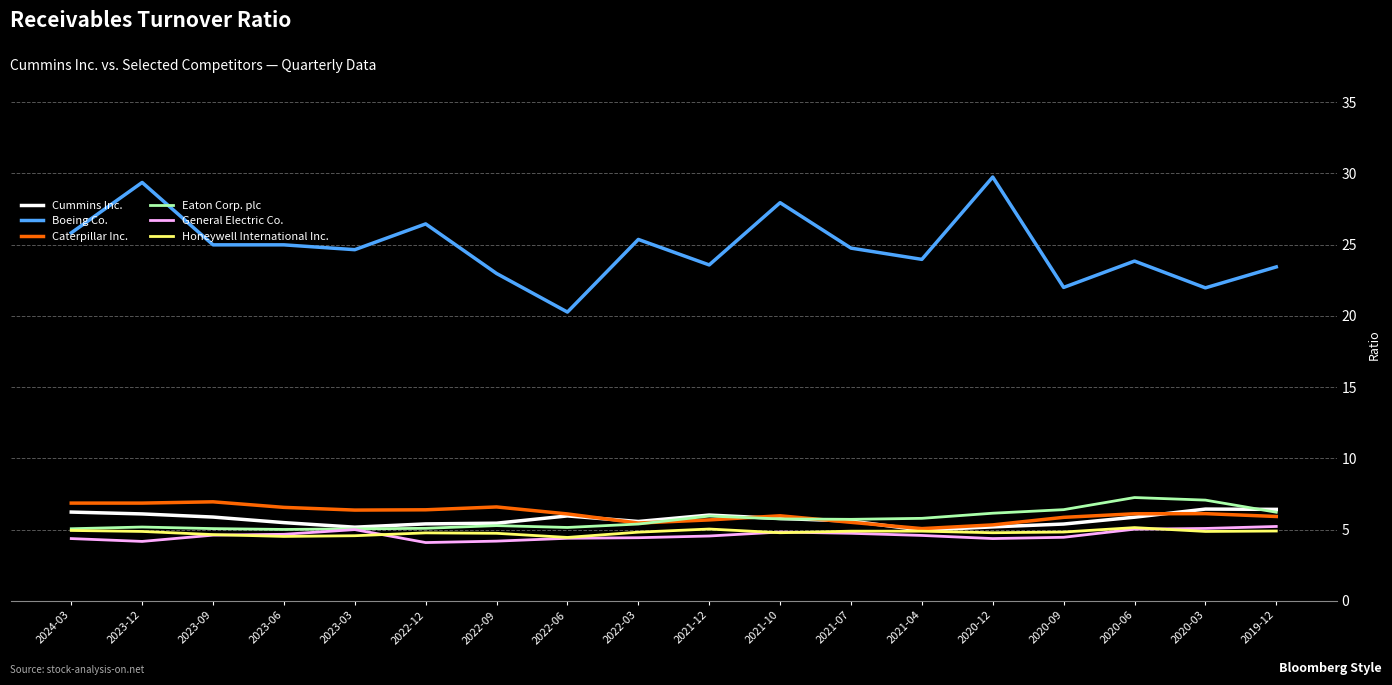

What is the greatest value displayed?

29.8